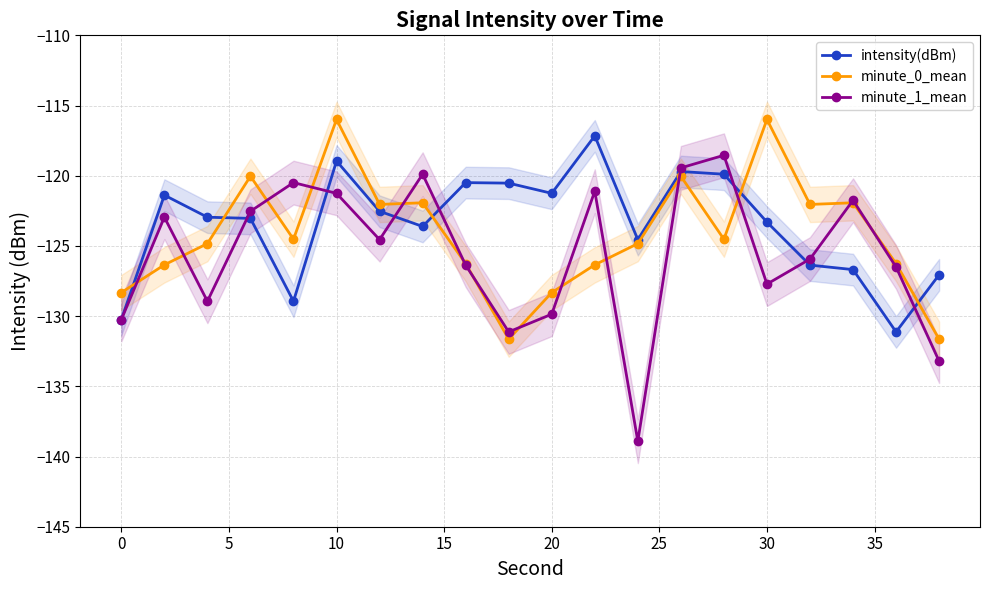

What is the difference between the second highest and minimum values in the minute_0_mean series?

15.6